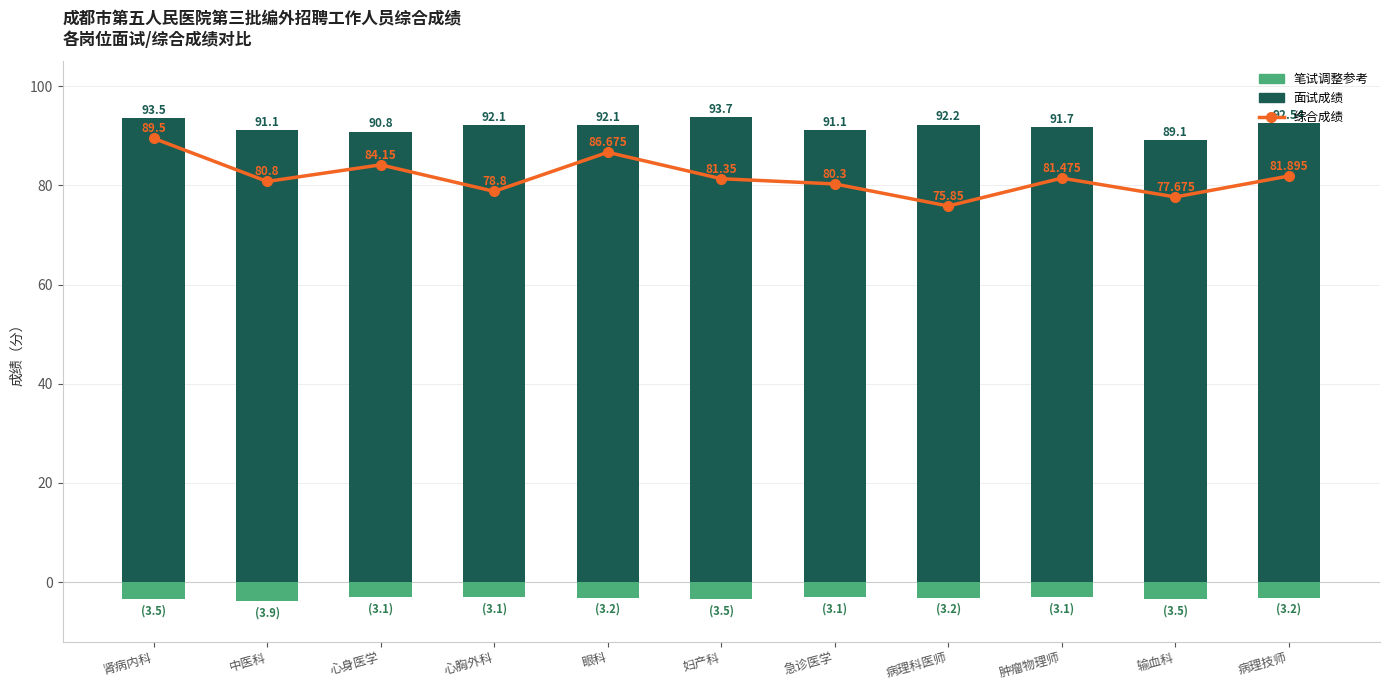

The value of 笔试成绩（负向参考） at 输血科 is -3.5. True or false?

True